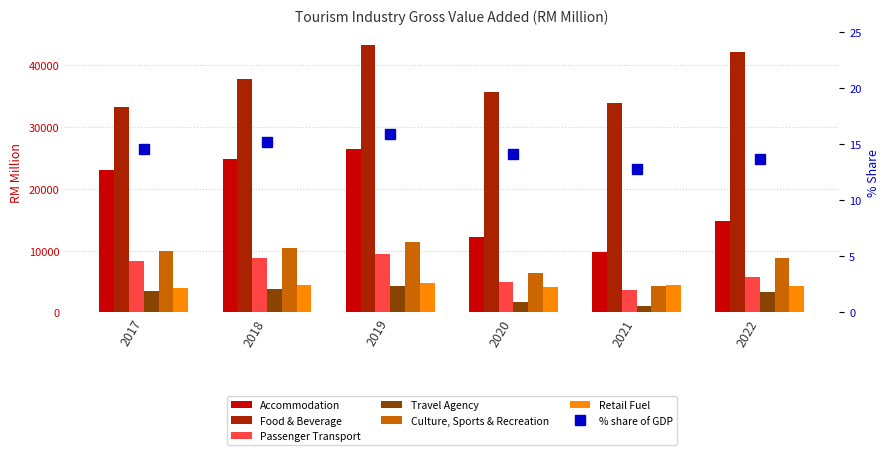

What is the difference between the maximum and second lowest values in the Accommodation series?

14268.9